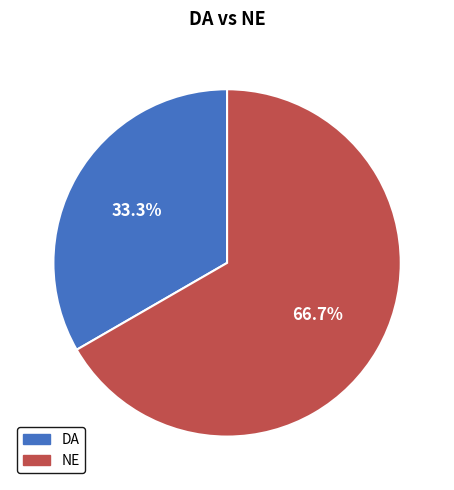

Rank the categories by value from highest to lowest.

NE, DA